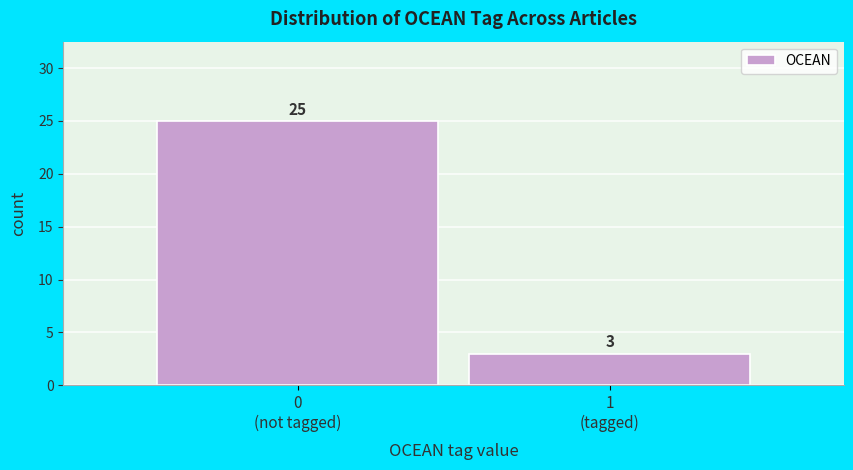

Reading right to left, transcribe all the data shown in this chart.

3	25